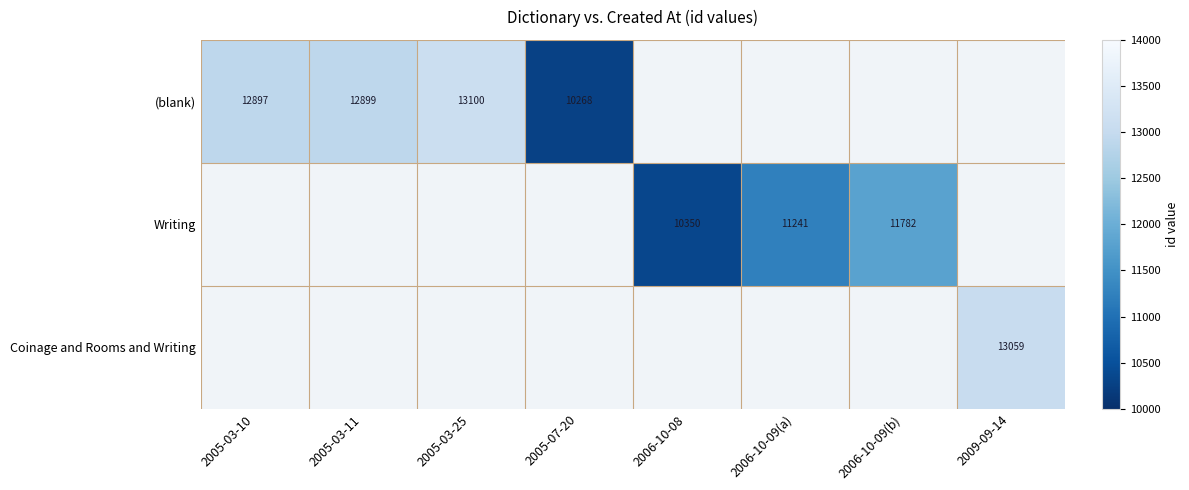

Is it true that (blank) equals 4508 at 2005-03-11?

False